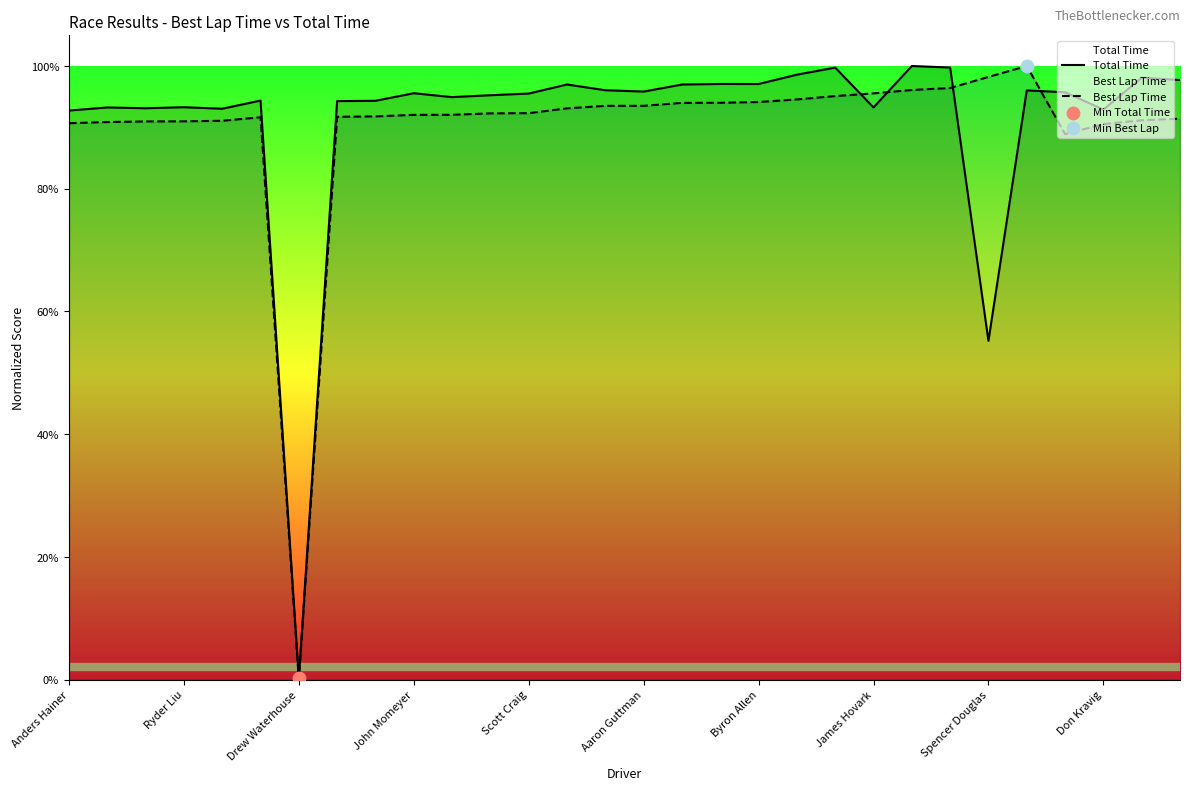

Which series has the largest total across all categories?

Total Time